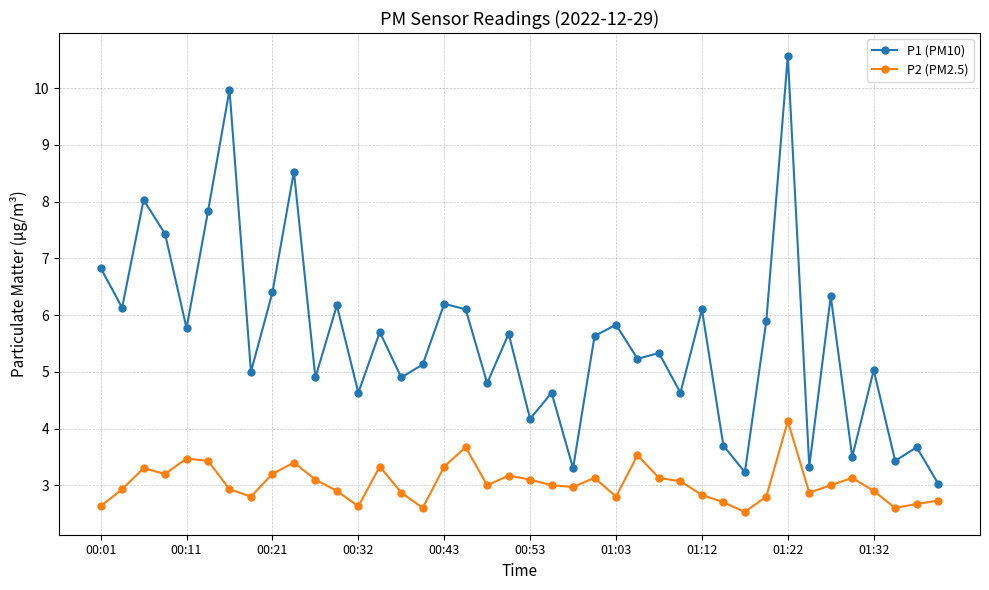

True or false: P2 (PM2.5) has more than 1 points higher than both neighbors.

True